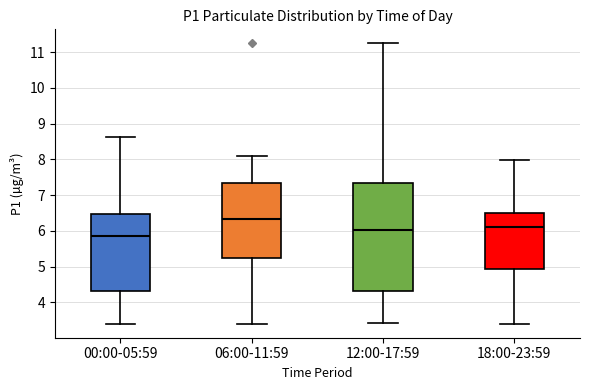

Which box is the tallest, from its lower edge to its upper edge?

12:00-17:59